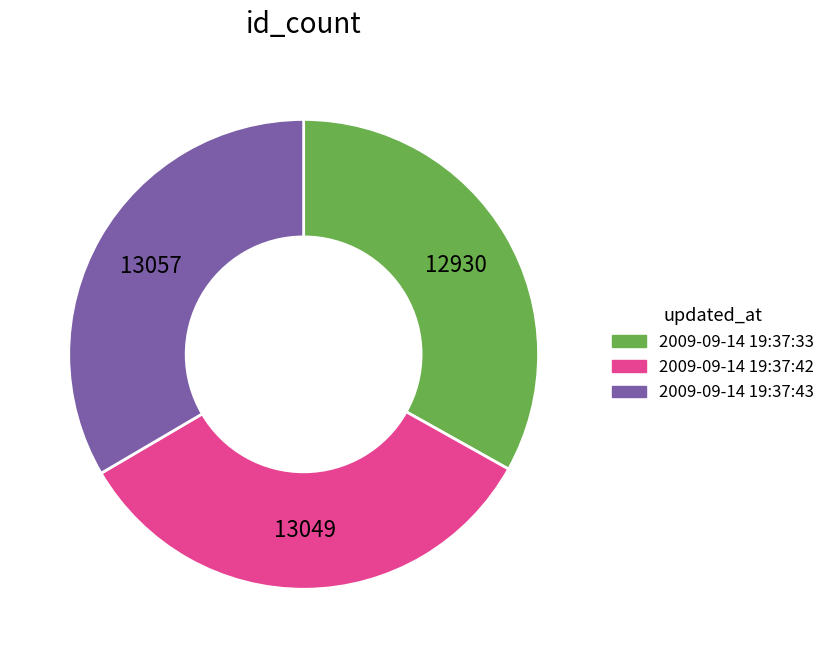

How many slices are in this pie chart?

3